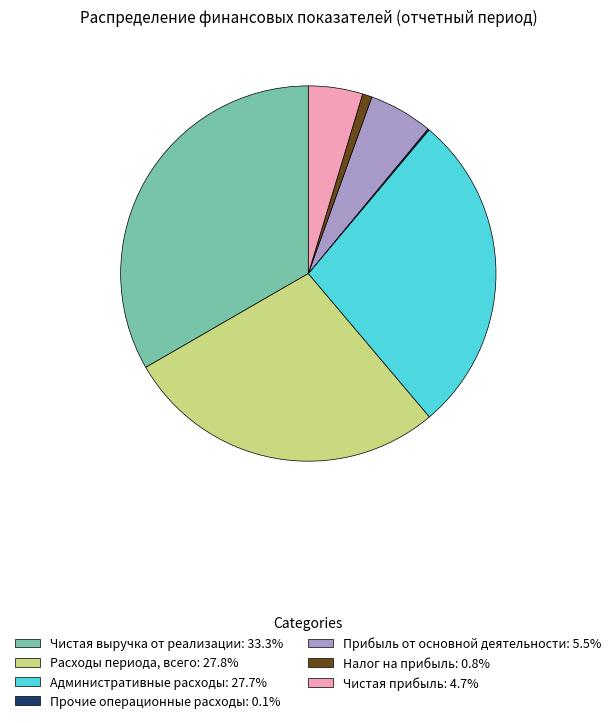

Is there any slice that represents more than half of the pie?

No